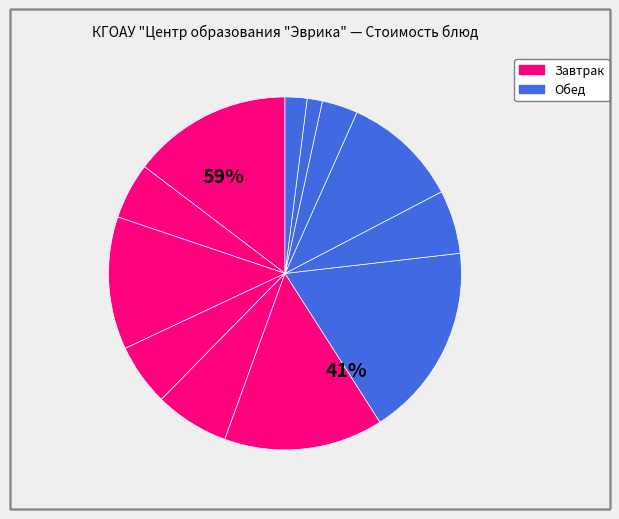

Is there a majority slice in this chart?

No